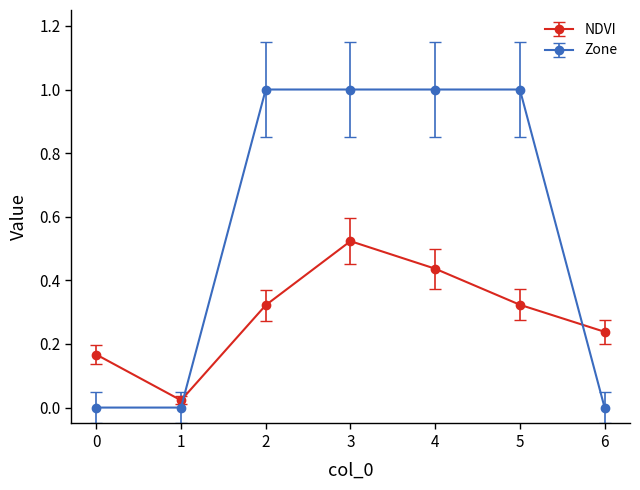

Between 0 and 3, which series saw the biggest shift?

Zone